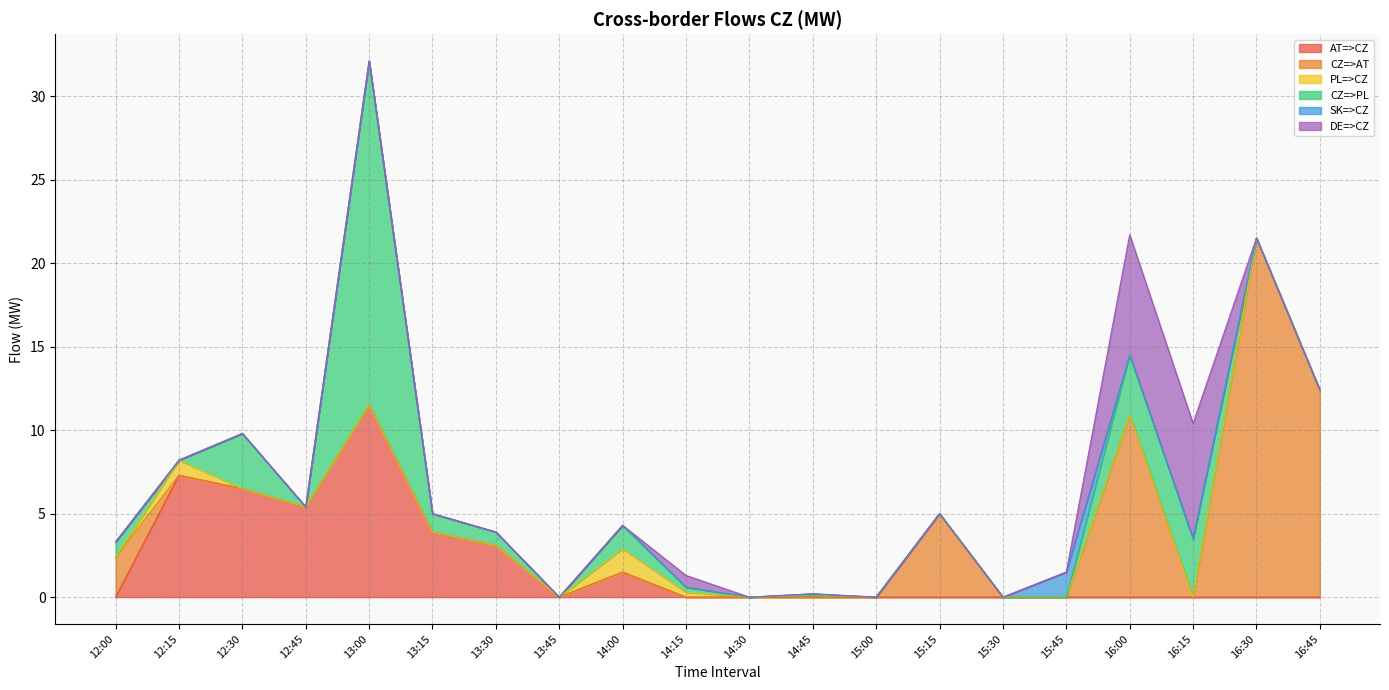

Is it true that AT=>CZ equals 5.2 at 13:30?

False